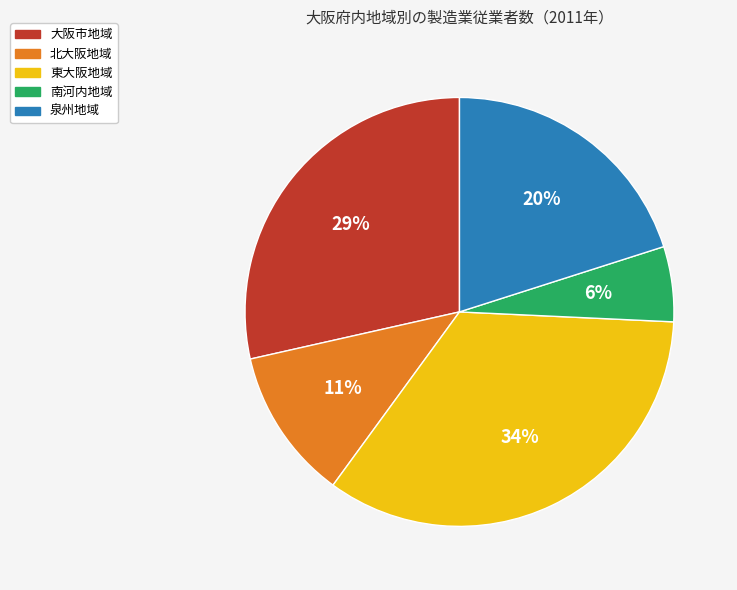

What percentage is the 北大阪地域 slice, to the nearest percent?

11%